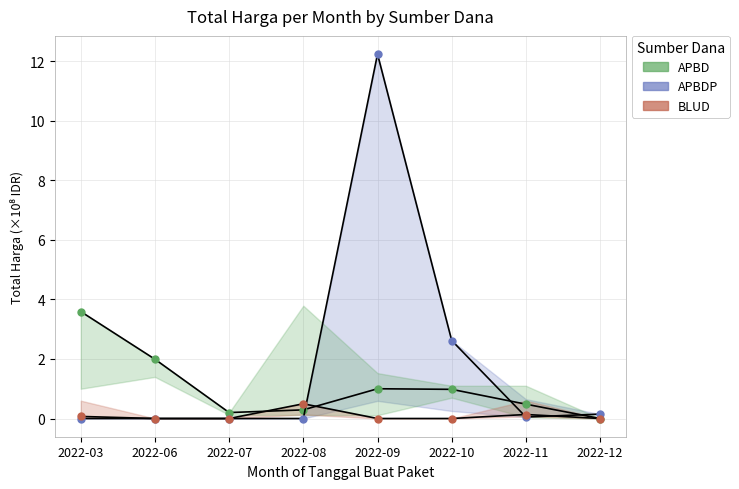

What is the spread (max minus min) of values at 2022-09?

12.2